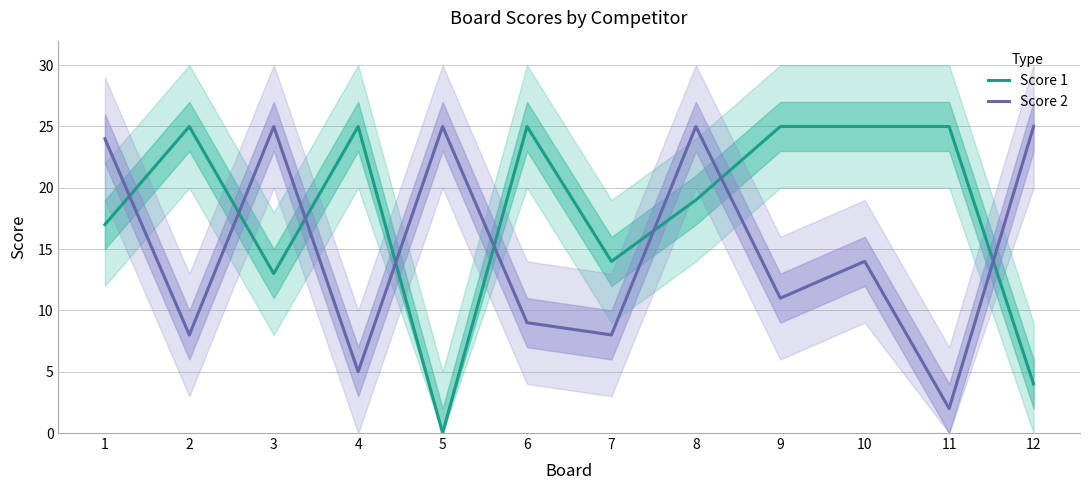

How many positive values does the Score 1 series have?

11